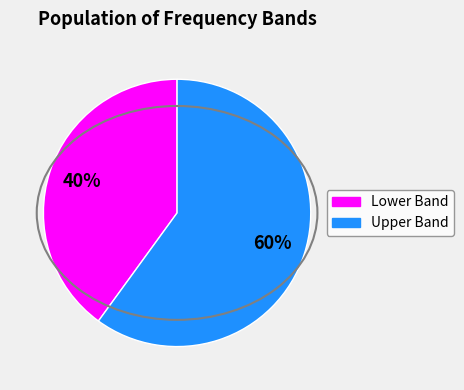

Does any single category account for the majority?

Yes